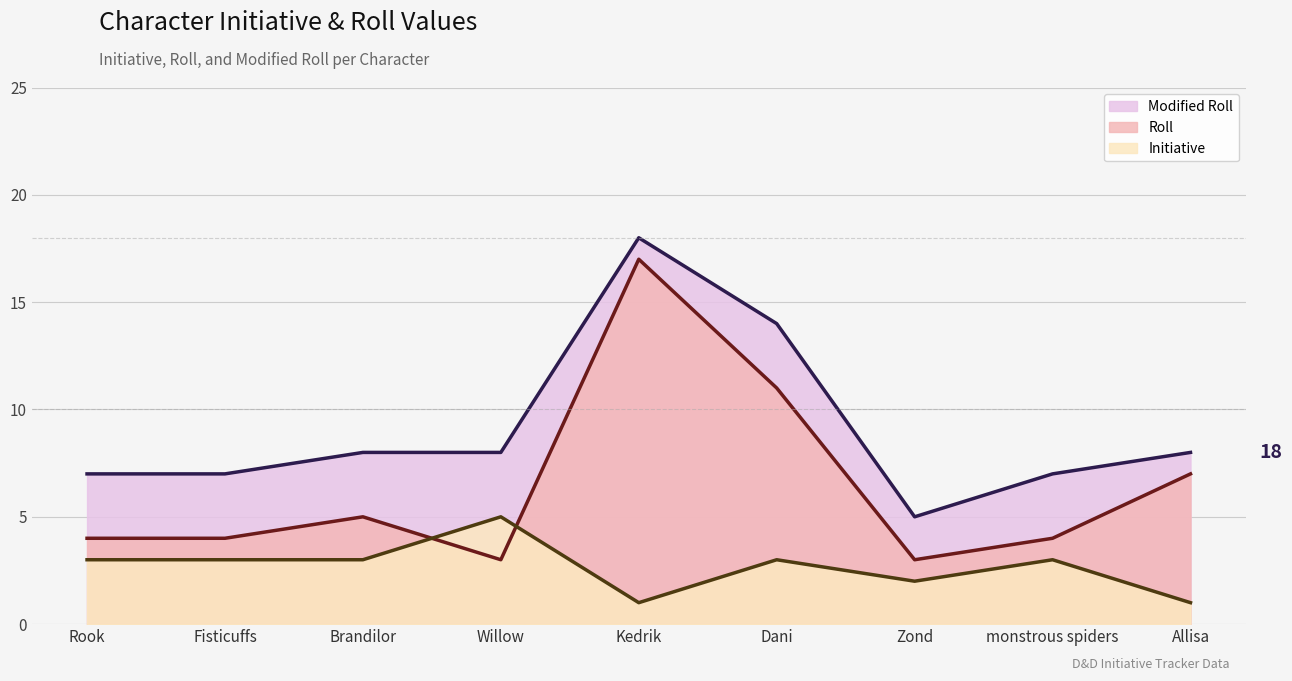

Where is the first local maximum for Modified Roll?

Kedrik